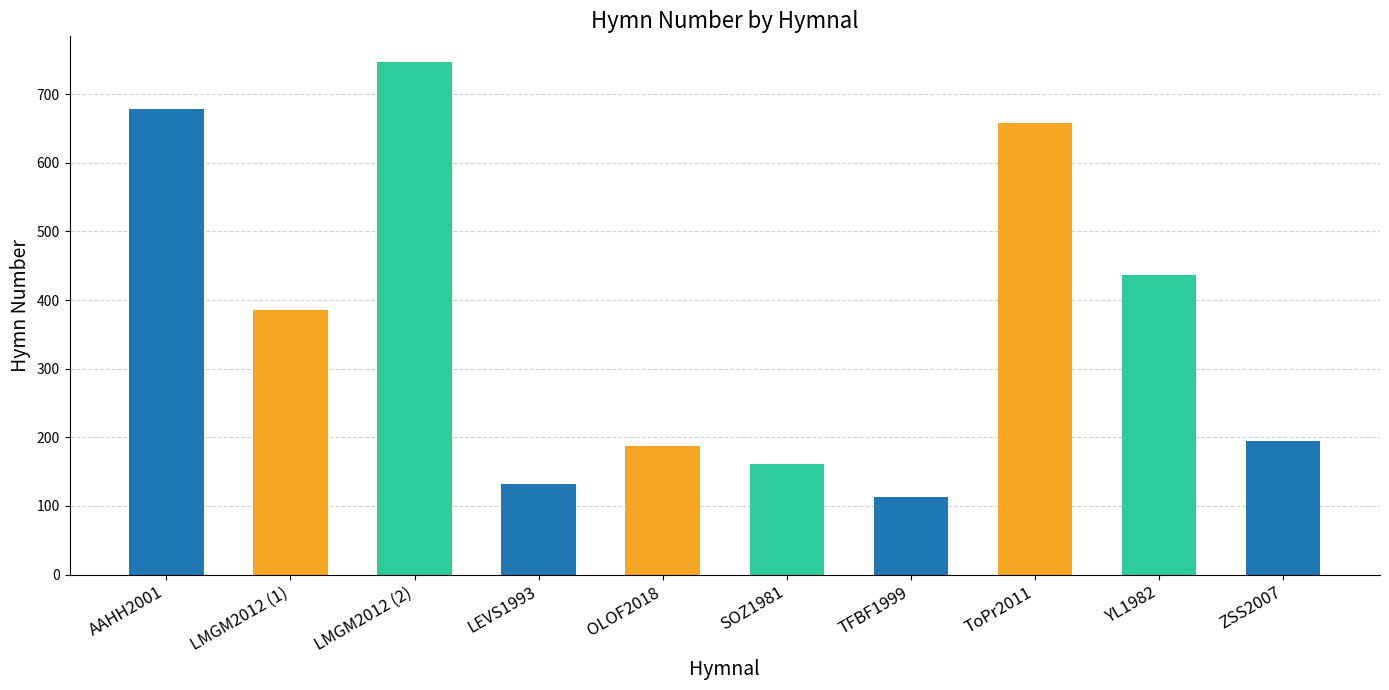

What is the label of the 10th bar from the left?

ZSS2007